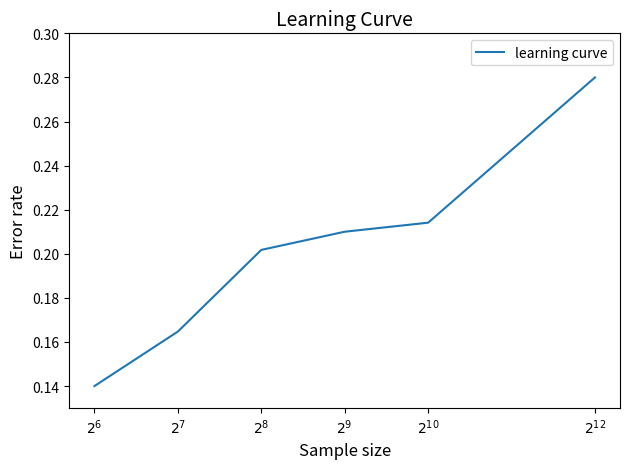

How many lines are shown in the chart?

1